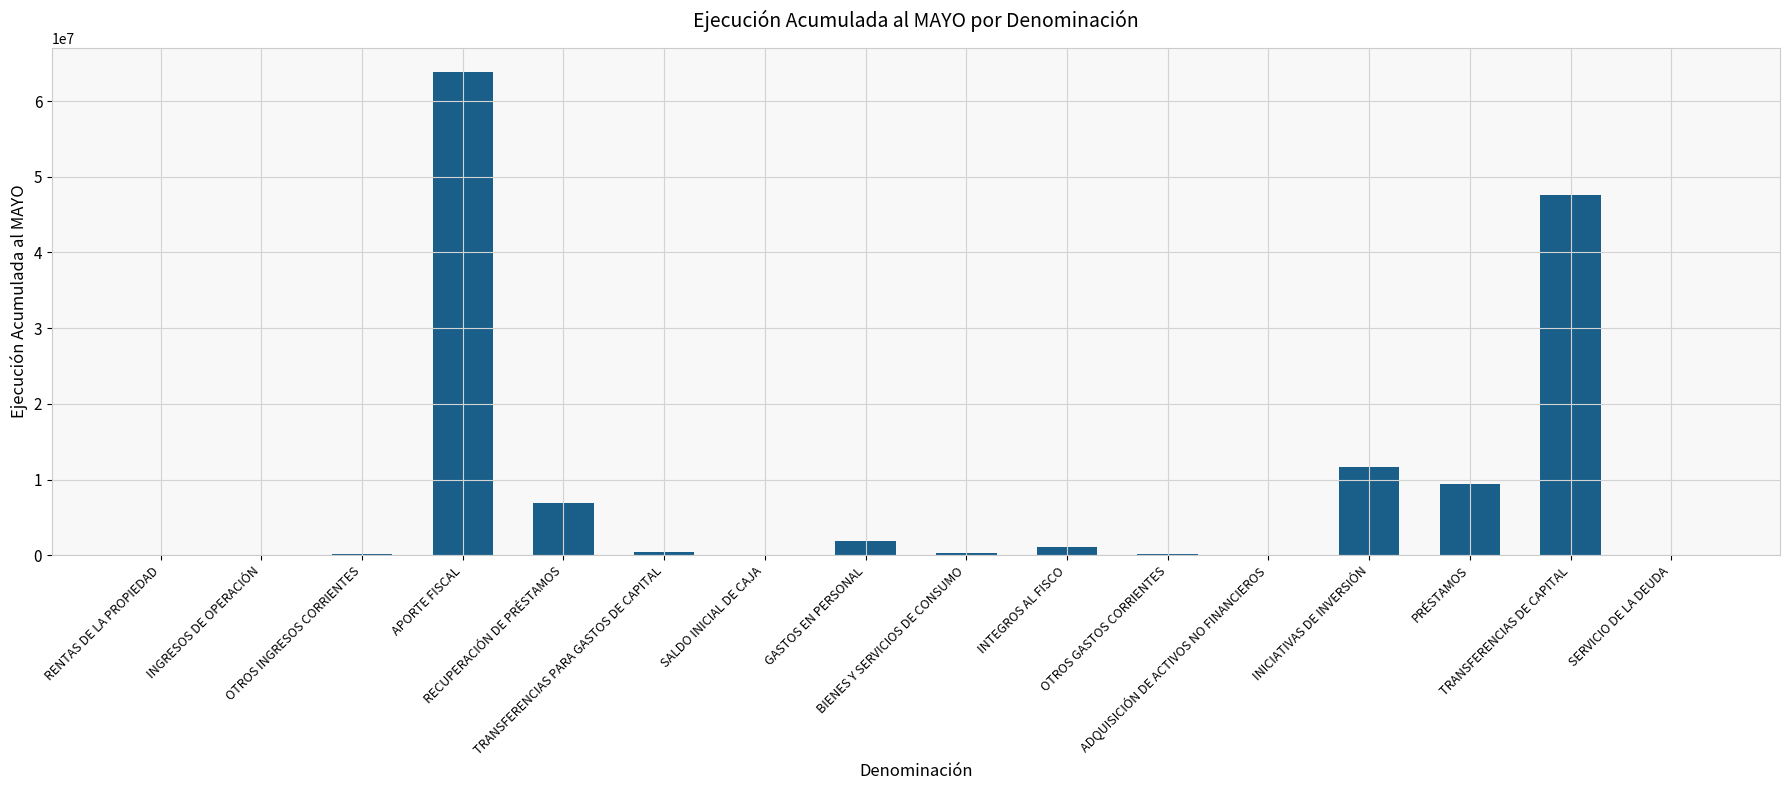

What is the maximum value shown in the chart?

63812894